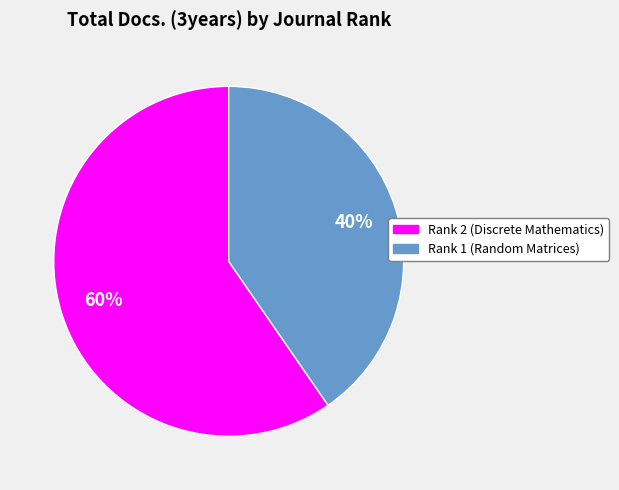

Is there any slice that represents more than half of the pie?

Yes